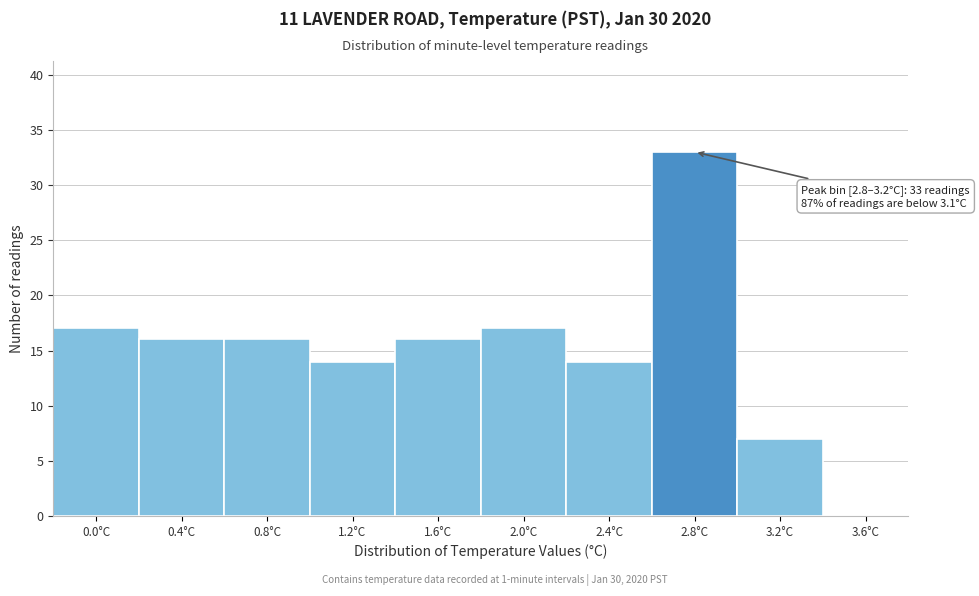

Reading left to right, extract all data points from this chart.

0.0°C=17	0.4°C=16	0.8°C=16	1.2°C=14	1.6°C=16	2.0°C=17	2.4°C=14	2.8°C=33	3.2°C=7	3.6°C=0